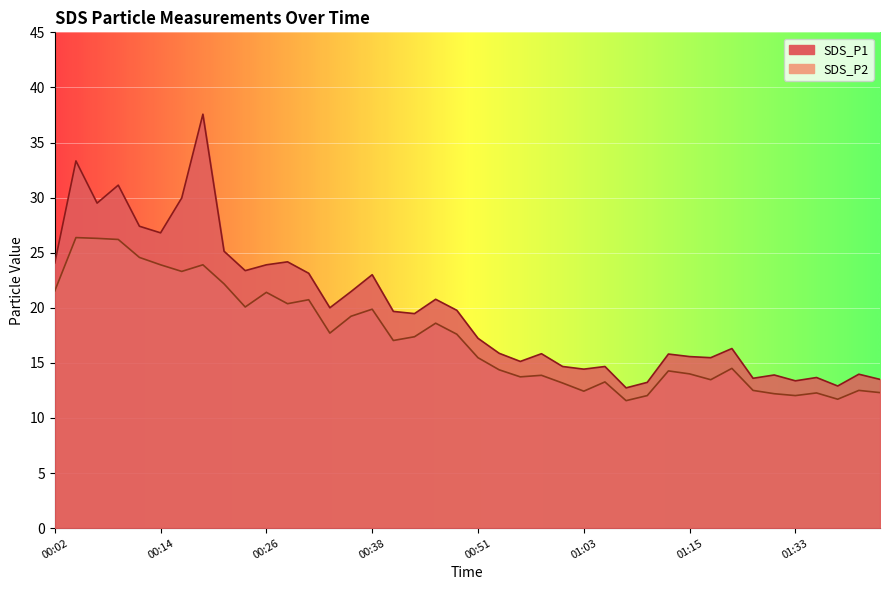

Which series changed the most between 00:48 and 00:53?

SDS_P1